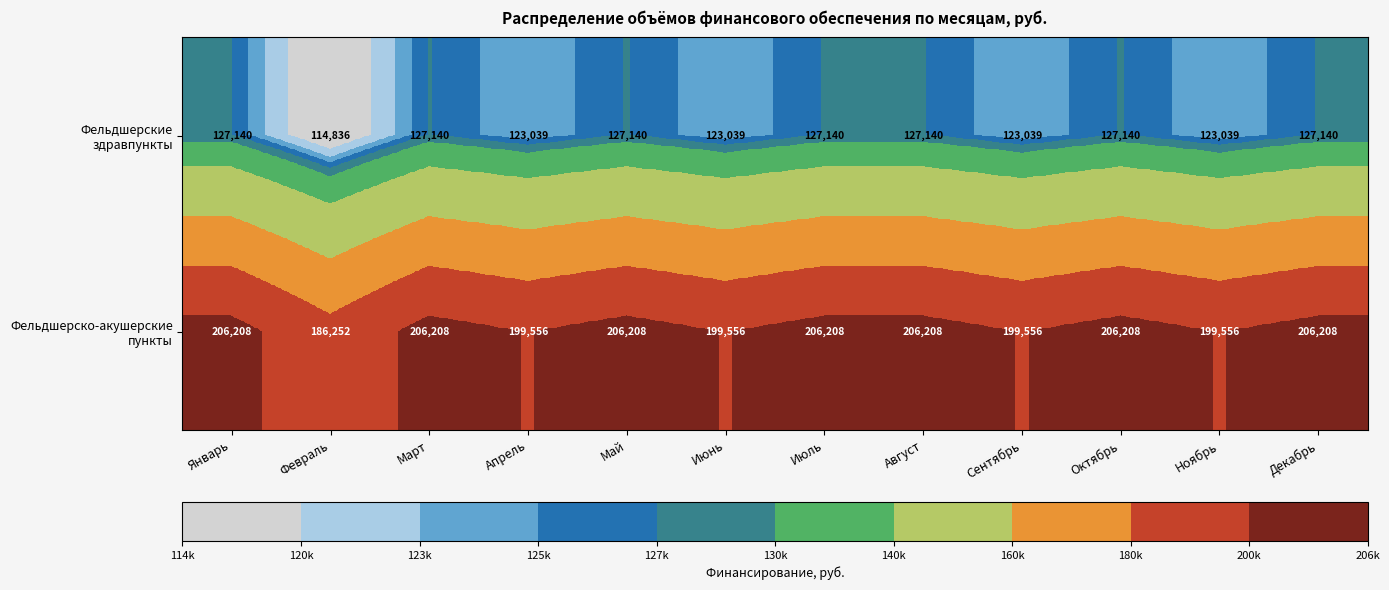

What is the difference between the highest and lowest values at Апрель?

76517